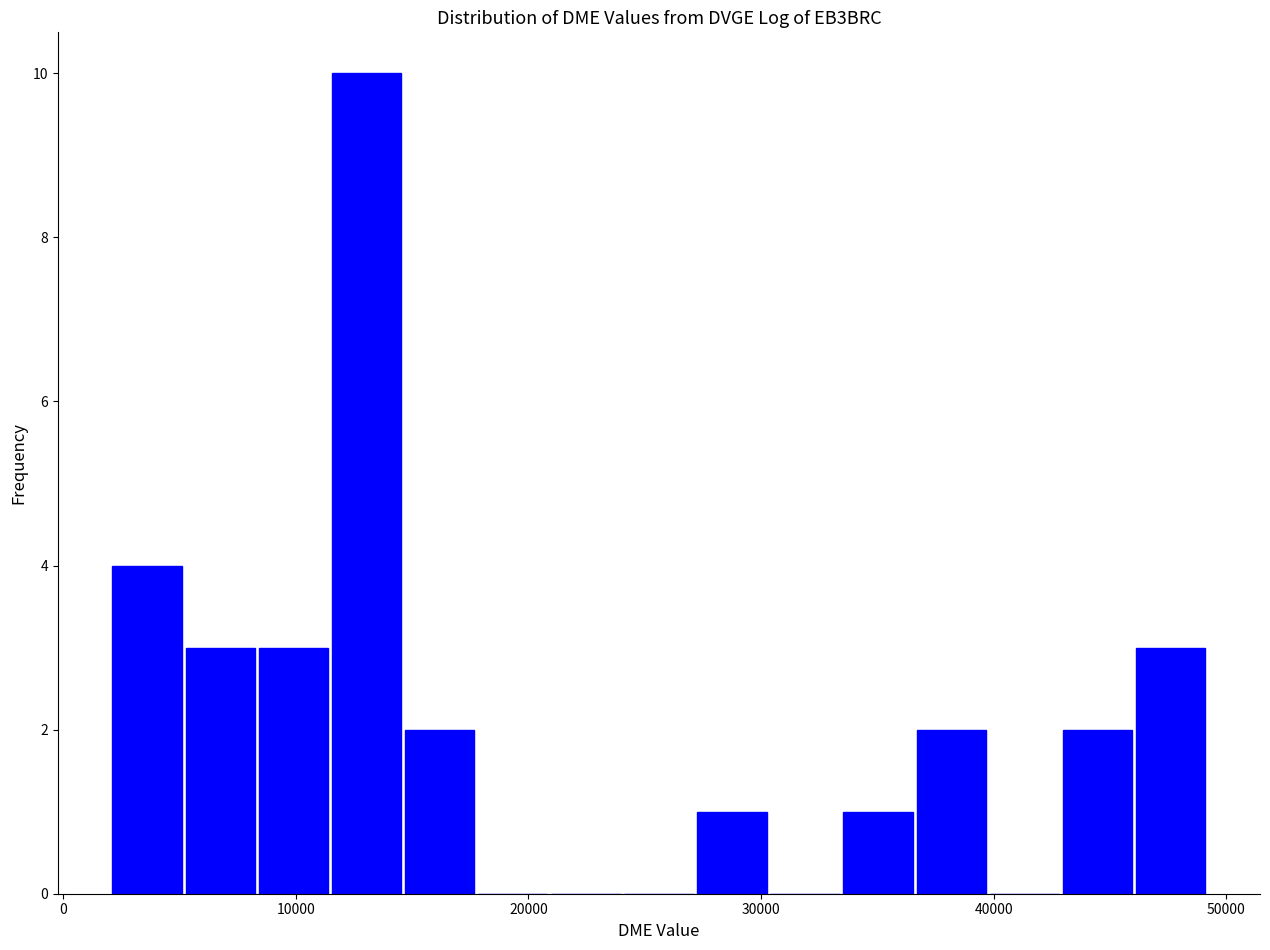

Read against the x-axis, roughly where is the centre of the tallest bar?

13000